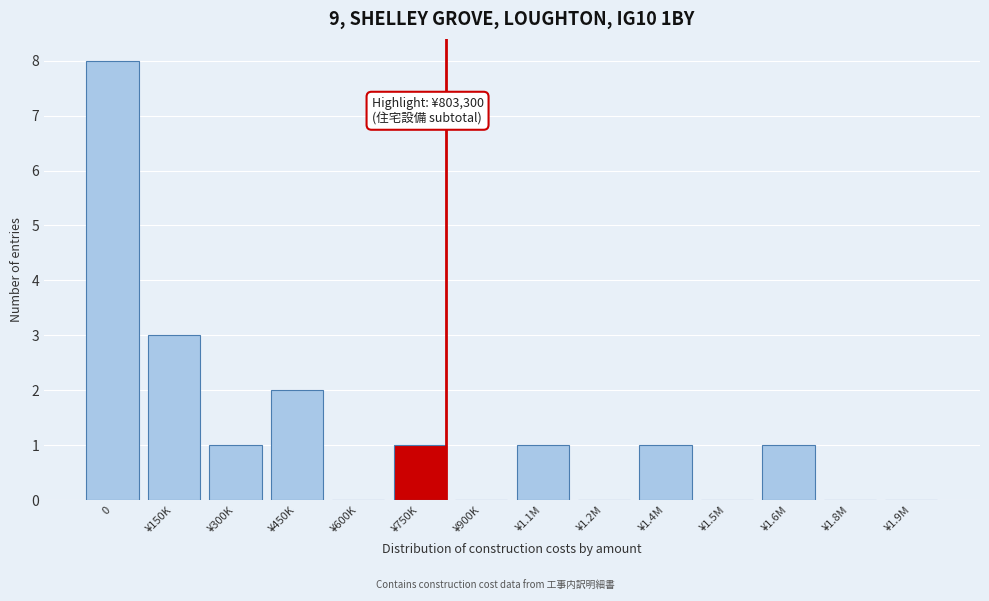

Reading left to right, list all the values displayed in this chart.

0=8	¥150K=3	¥300K=1	¥450K=2	¥600K=0	¥750K=1	¥900K=0	¥1.1M=1	¥1.2M=0	¥1.4M=1	¥1.5M=0	¥1.6M=1	¥1.8M=0	¥1.9M=0